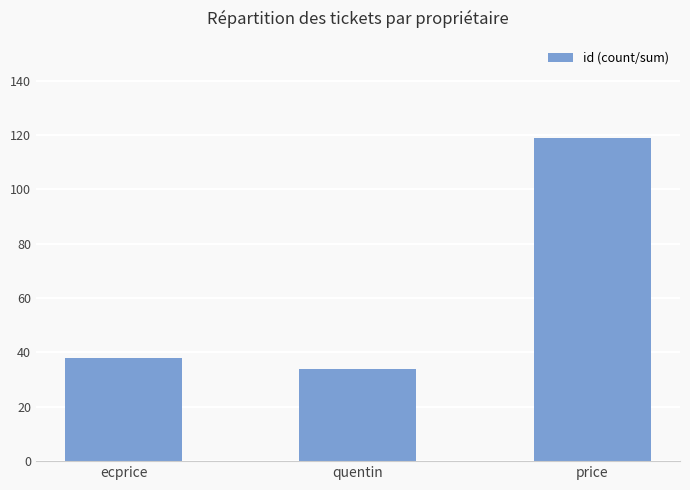

What is the sum of all values?

191